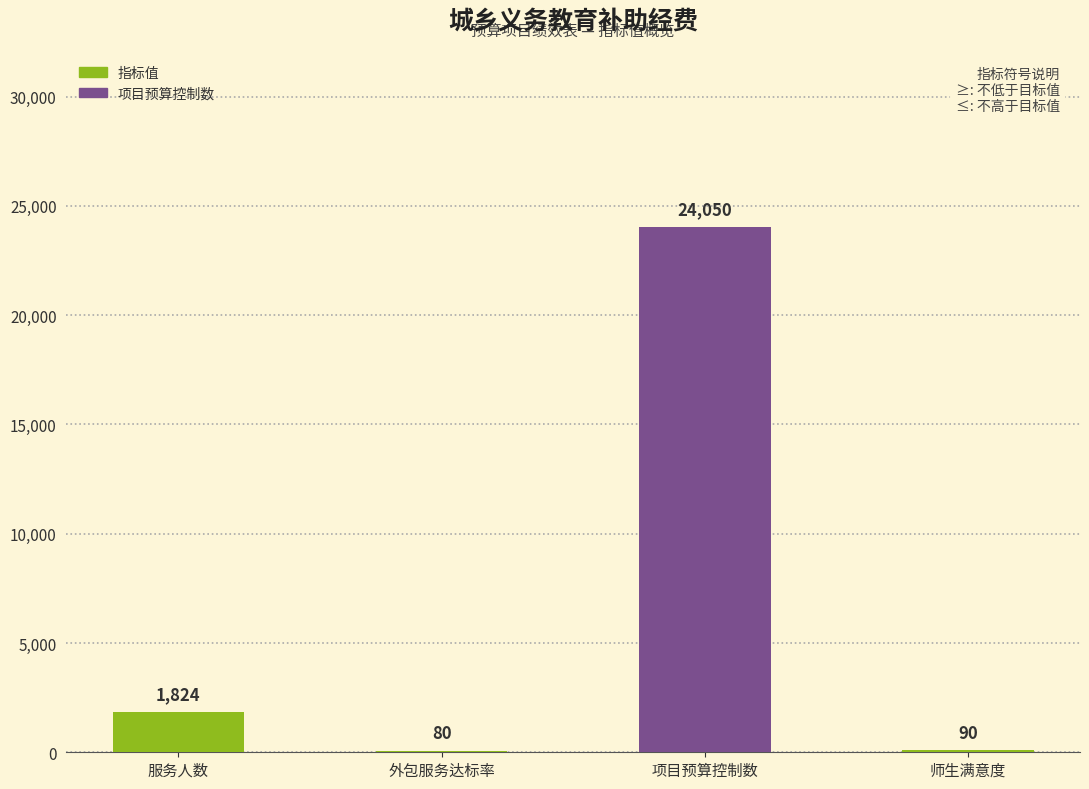

Approximately how many times larger is the value at 项目预算控制数 compared to 服务人数?

13.2